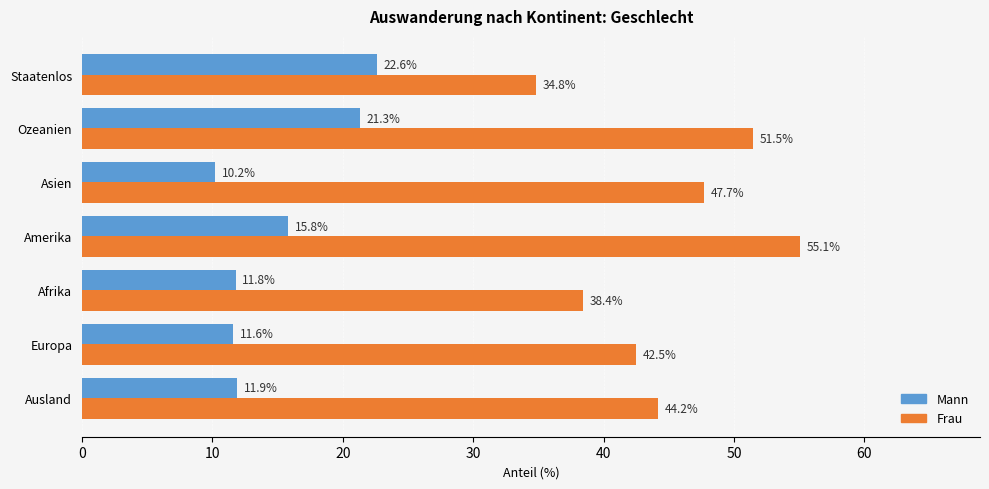

Which series has the largest range (max minus min)?

Frau